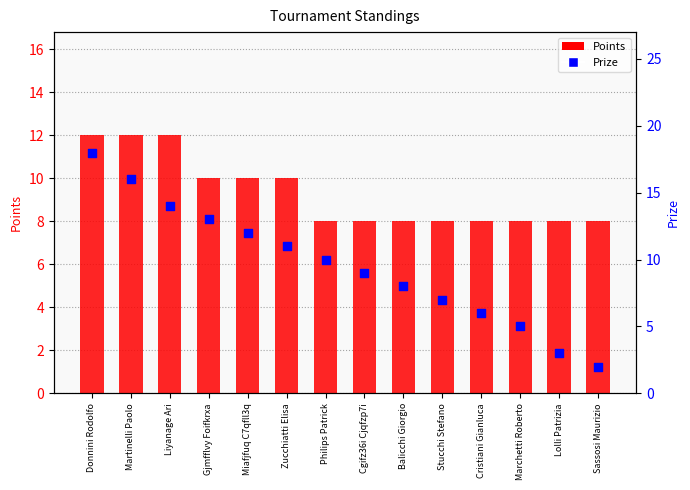

What are all the series names shown in the legend?

Points, Prize